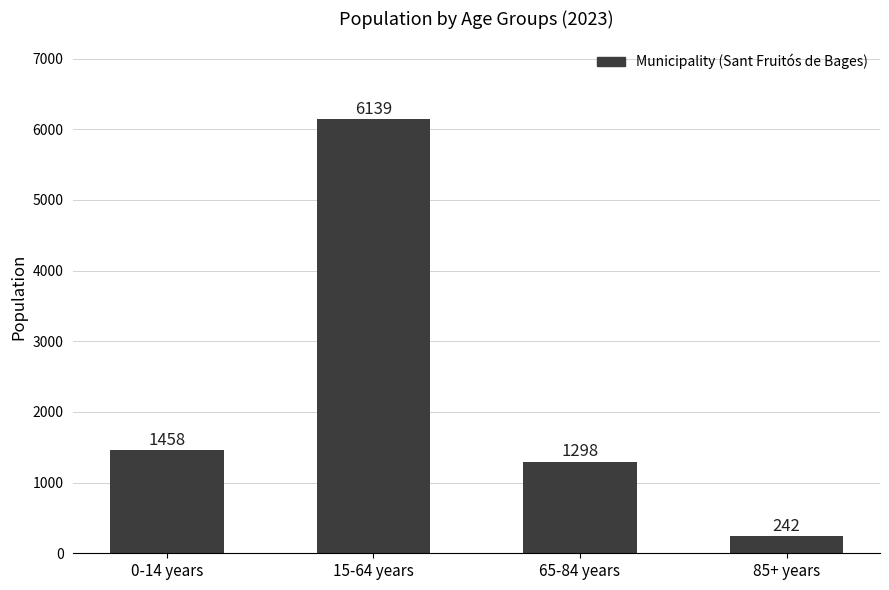

Approximately how many times larger is the value at 15-64 years compared to 0-14 years?

4.2